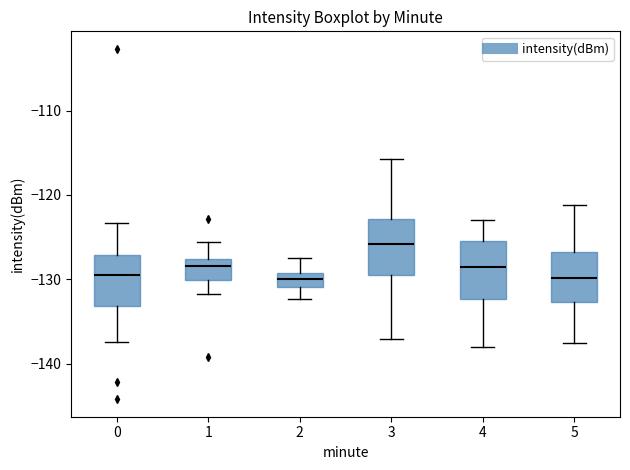

Reading left to right, transcribe this box plot: for each box, give where its median line is, the range the box spans, and where its two whiskers end, as read against the y-axis. The values are not printed on the chart, so give them approximately, as read against the axis.

0: median -130, box -133 to -127, whiskers -137 to -123
1: median -128 (inside the box), box -130 to -128, whiskers -132 to -126
2: median -130, box -131 to -129, whiskers -132 to -127
3: median -126, box -129 to -123, whiskers -137 to -116
4: median -128, box -132 to -125, whiskers -138 to -123
5: median -130, box -133 to -127, whiskers -137 to -121